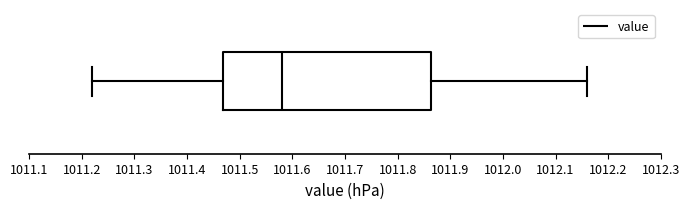

Read this box plot against the x-axis: the position of the median line, the range covered by the box, and the ends of both whiskers. The values are not printed on the chart, so give them approximately, as read against the axis.

median 1011.58, box 1011.47 to 1011.86, whiskers 1011.22 to 1012.16